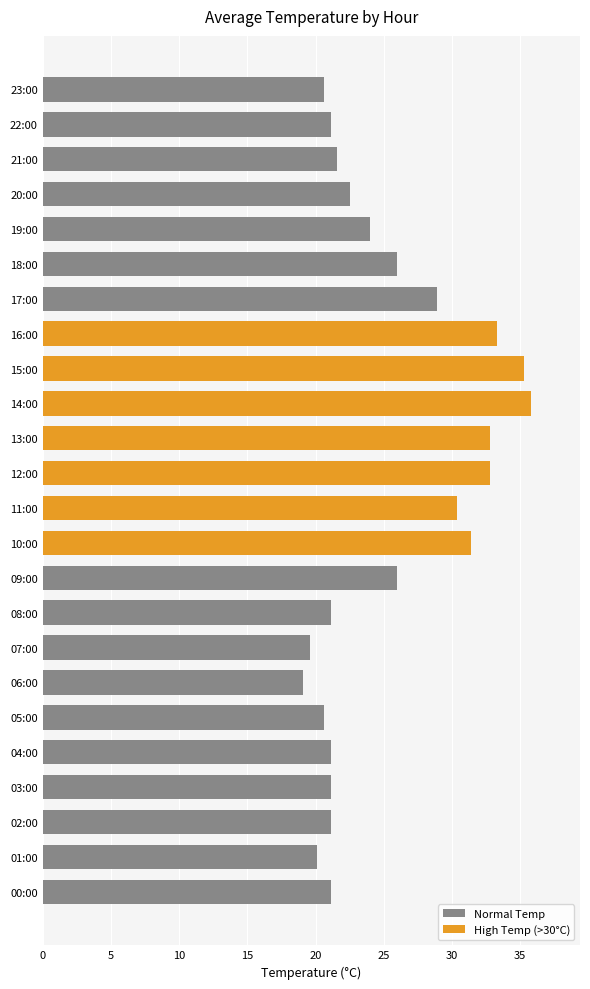

The chart shows a value of 24.0 at 19:00. True or false?

True